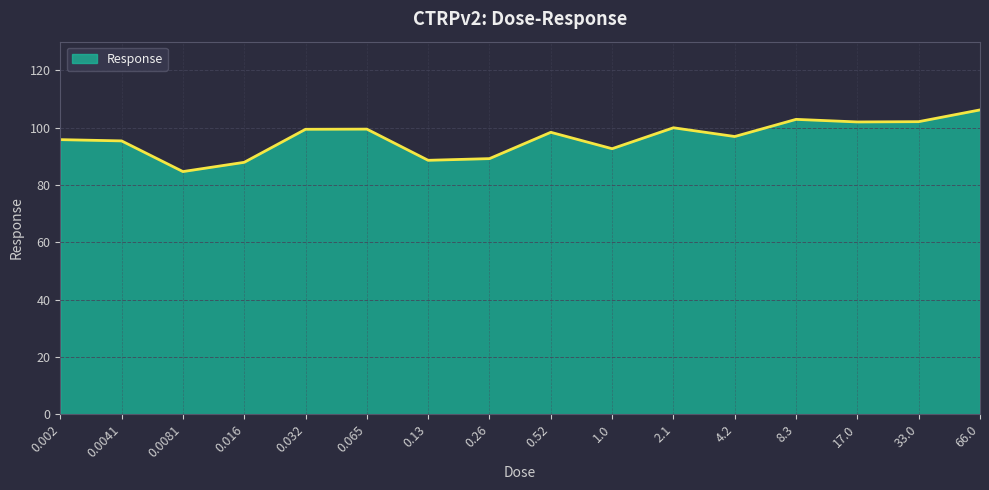

Count the number of values greater than 98.

8